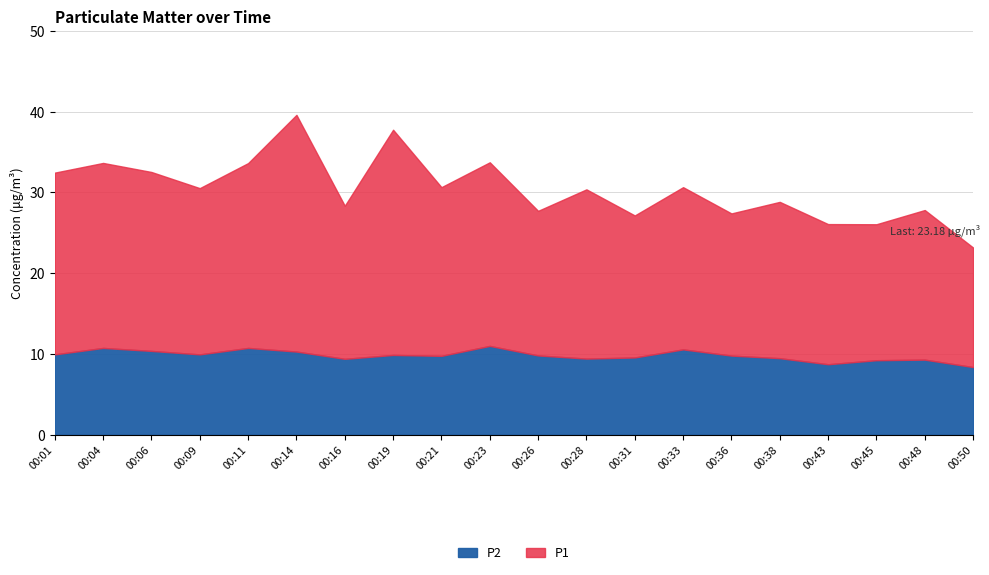

Which series changed the most between 00:06 and 00:11?

P1